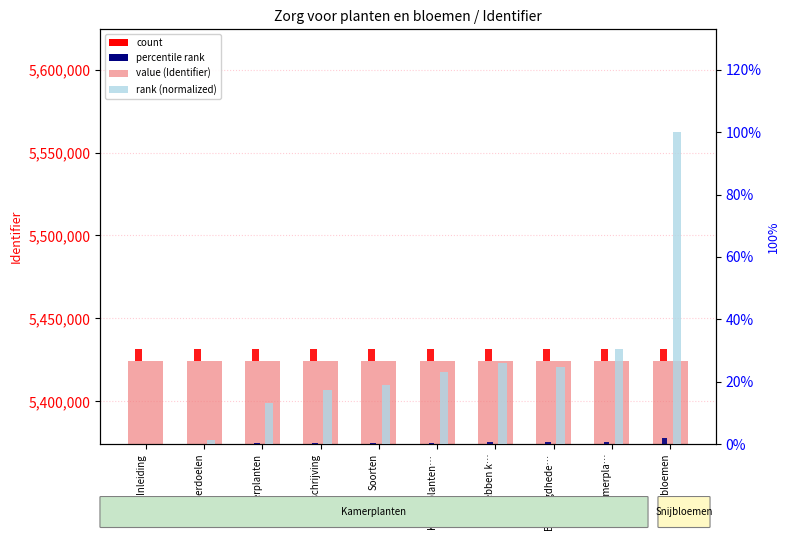

What value does the rank (normalized) series have at Soorten?

18.8